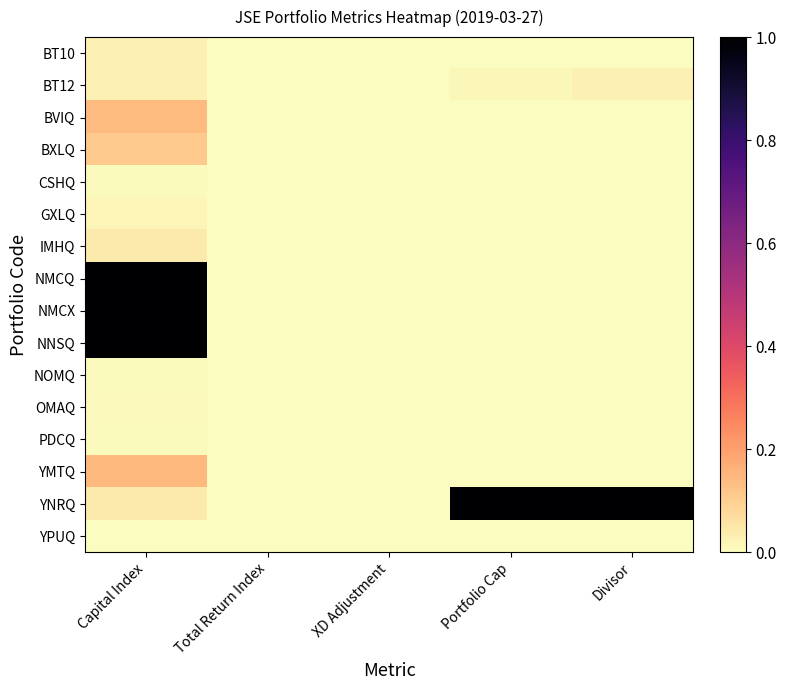

Which has a higher value, Total Return Index or Portfolio Cap?

Portfolio Cap